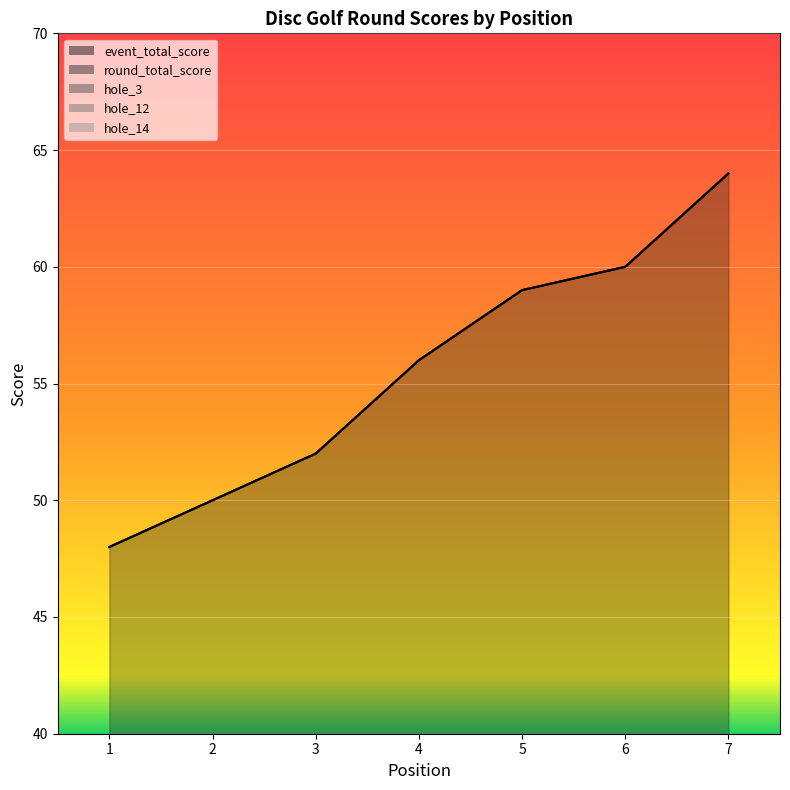

Where does the hole_12 series first go above 4?

7